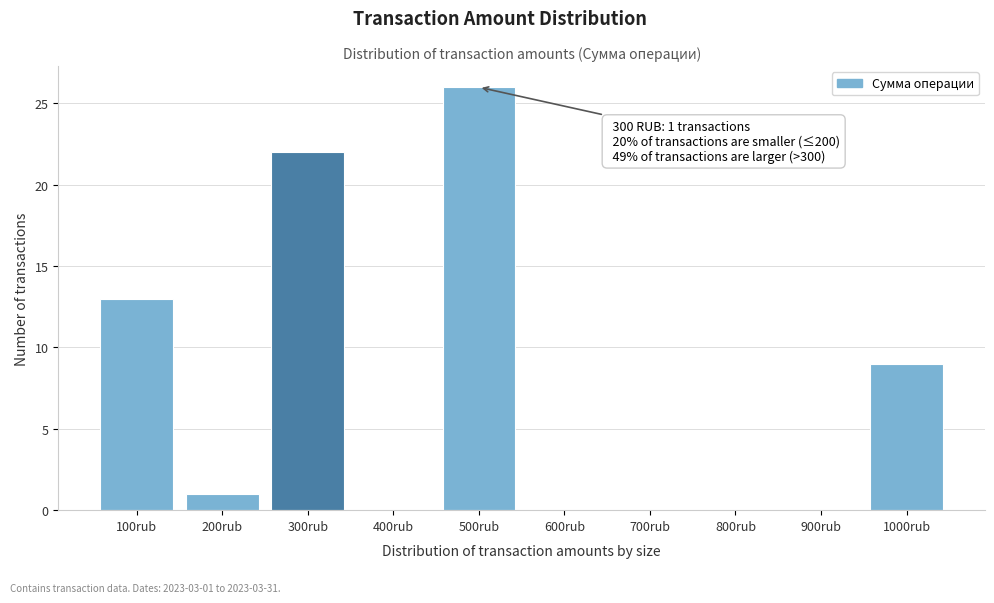

Reading left to right, list all the values displayed in this chart.

100rub=13	200rub=1	300rub=22	400rub=0	500rub=26	600rub=0	700rub=0	800rub=0	900rub=0	1000rub=9